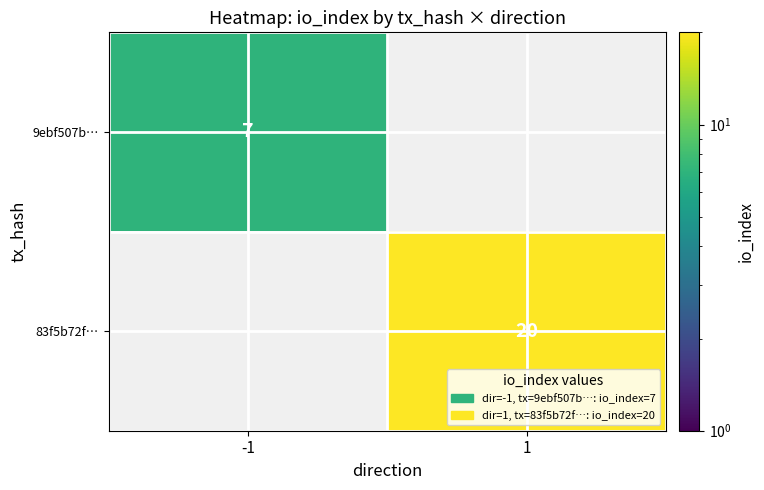

The 9ebf507b… series shows 11 at -1. True or false?

False